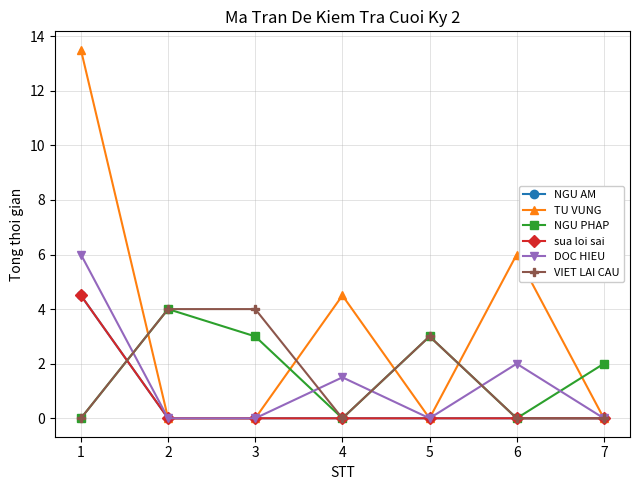

Is it true that TU VUNG equals 3.8 at 6?

False